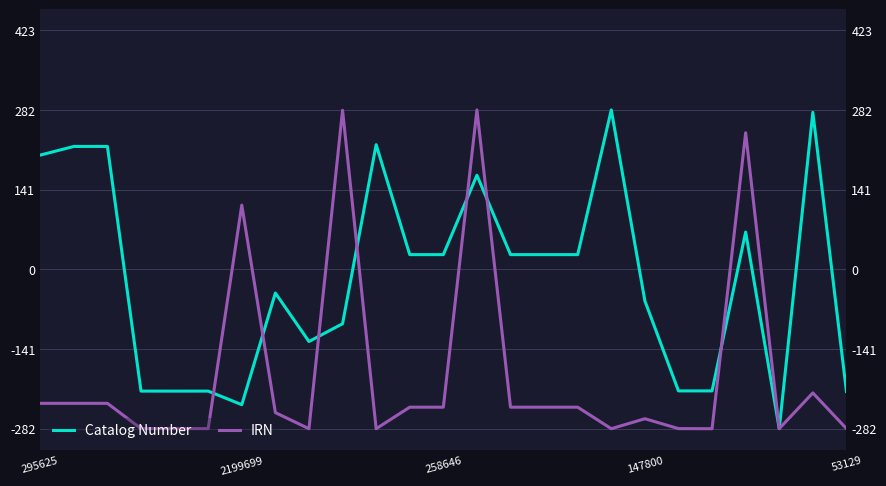

List the series in order of their overall mean, highest first.

Catalog Number, IRN